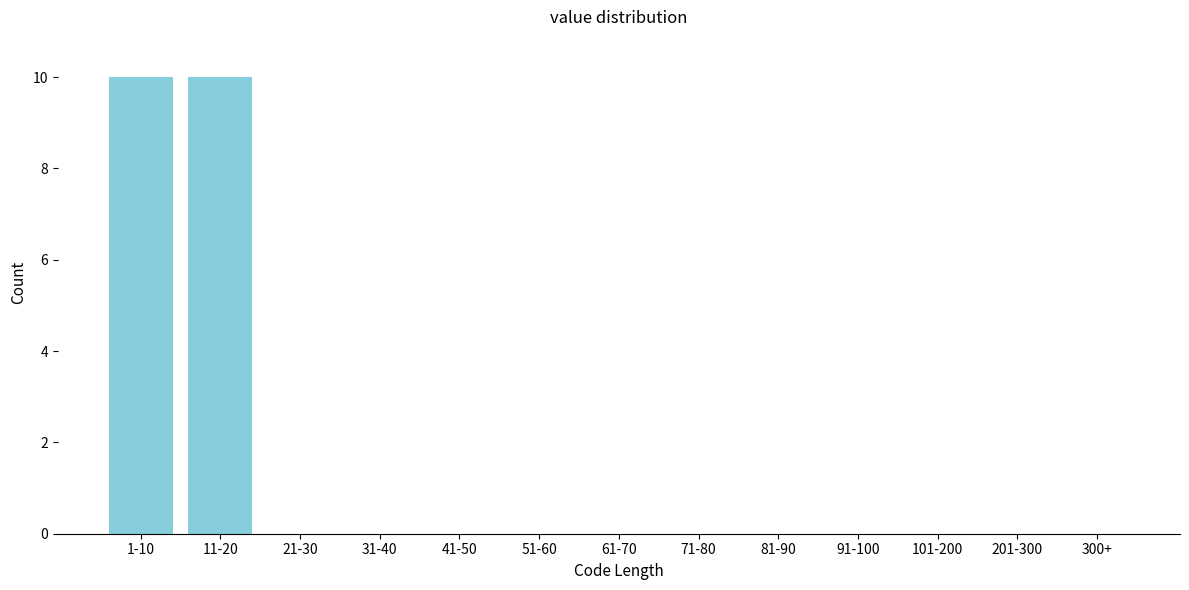

Reading left to right, list all the values displayed in this chart.

1-10=10	11-20=10	21-30=0	31-40=0	41-50=0	51-60=0	61-70=0	71-80=0	81-90=0	91-100=0	101-200=0	201-300=0	300+=0